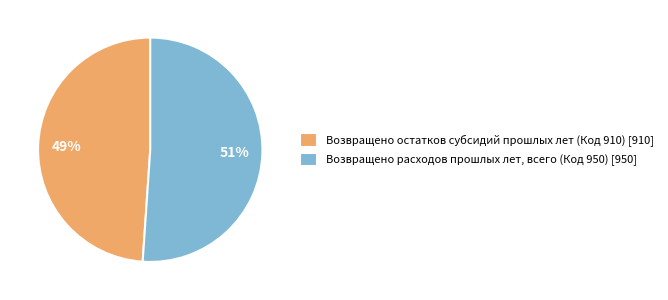

Which slice represents more than half of the pie?

Возвращено расходов прошлых лет, всего (Код 950)